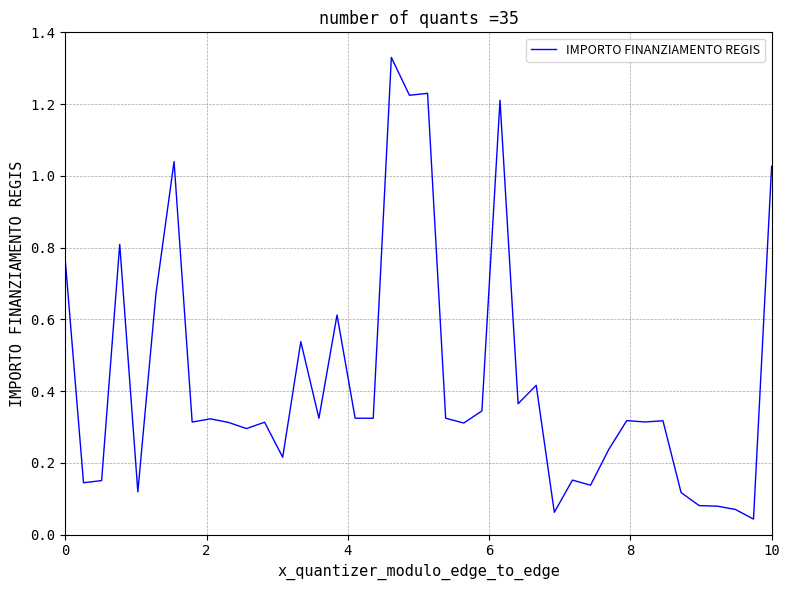

What is the difference between the second highest and second lowest values?

1.2